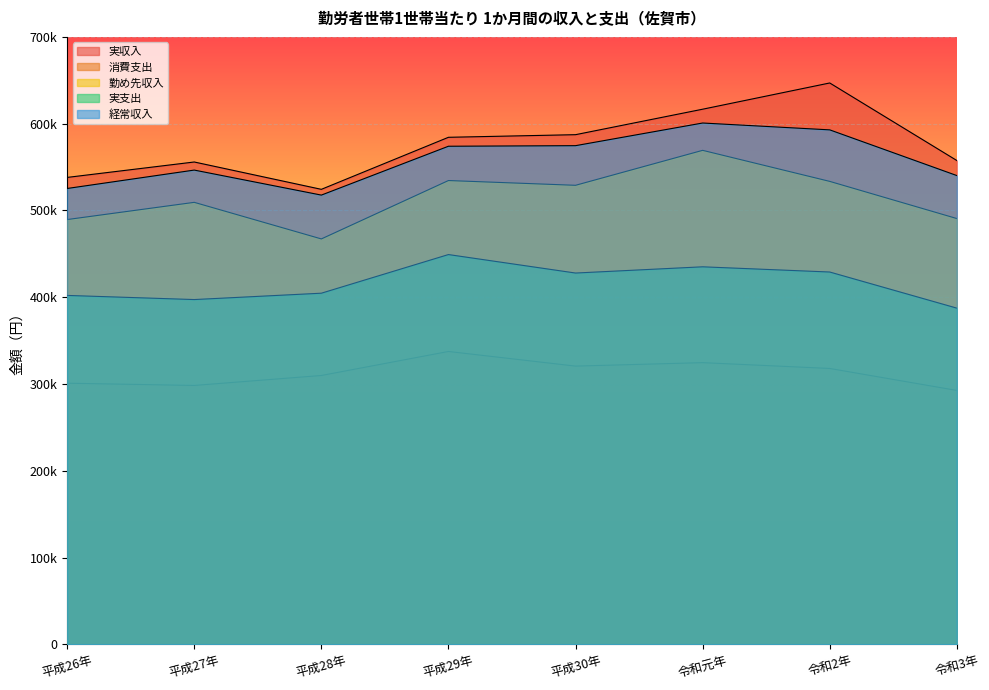

In 実収入, how many points are higher than both neighbors (excluding endpoints)?

2